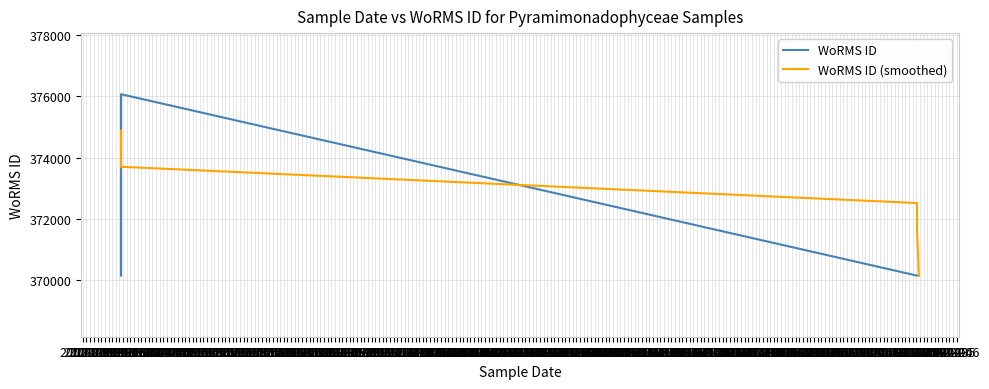

How many intersections are there between WoRMS ID and WoRMS ID (smoothed)?

2